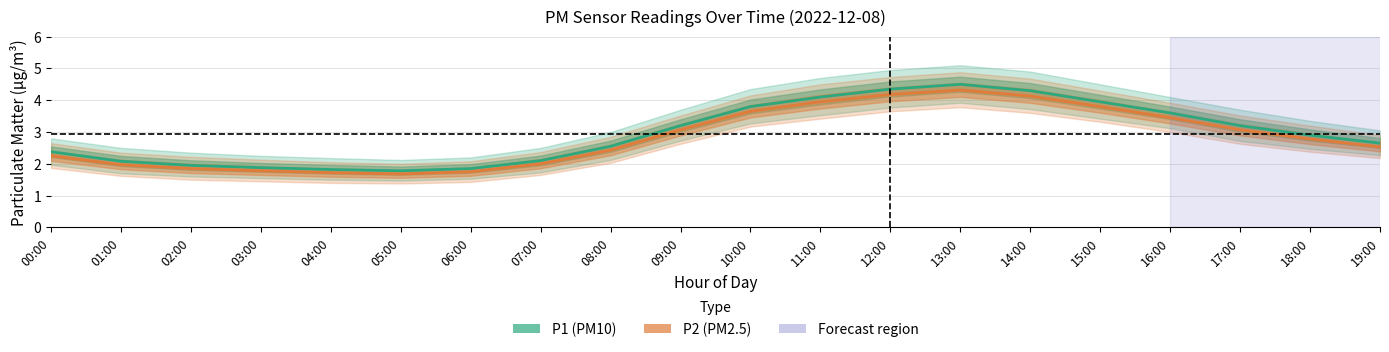

What is the sum of all P2 (PM2.5) values?

56.4